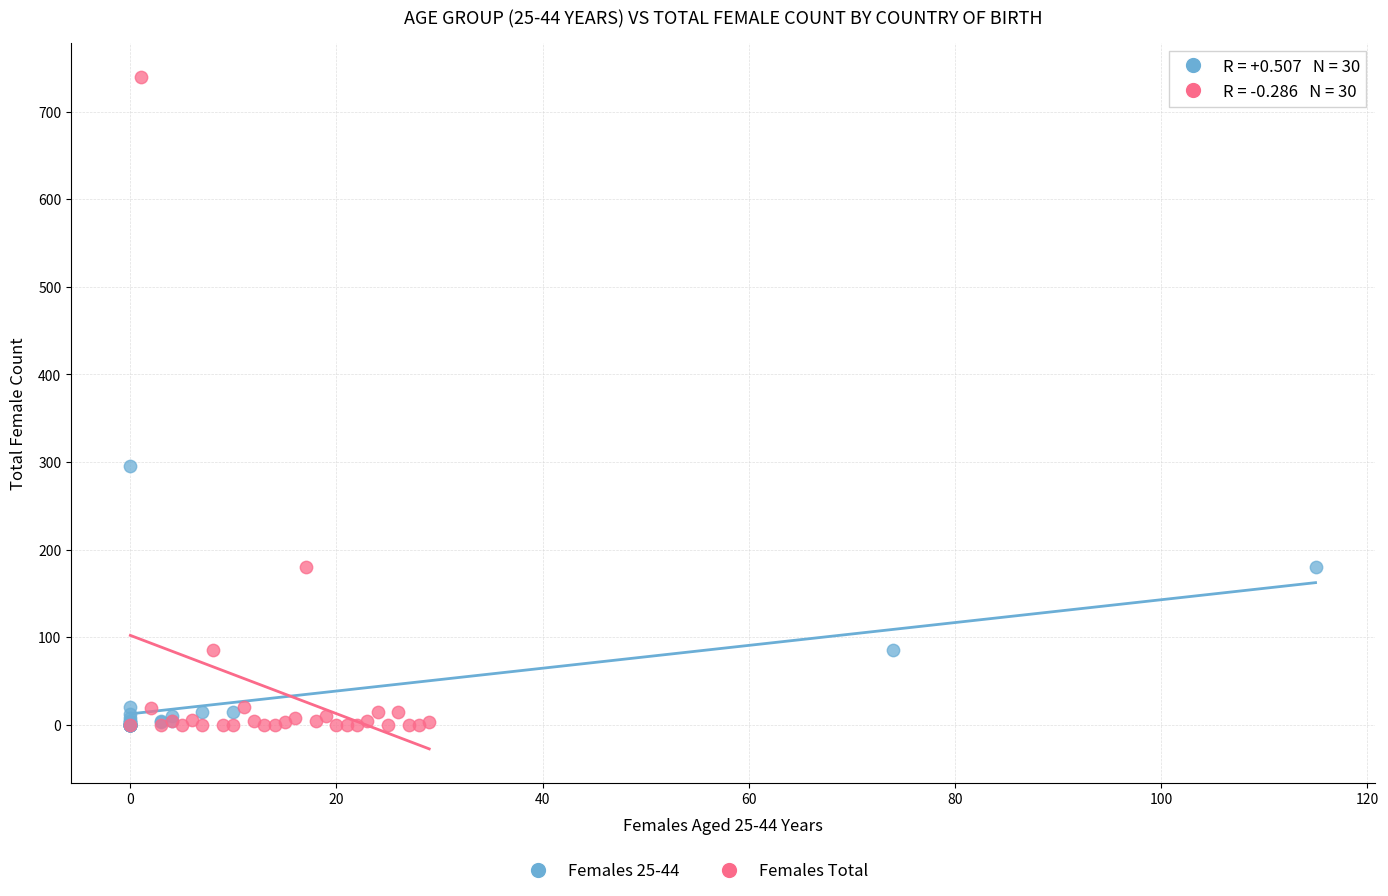

Which series contains the highest Y value?

Females Total